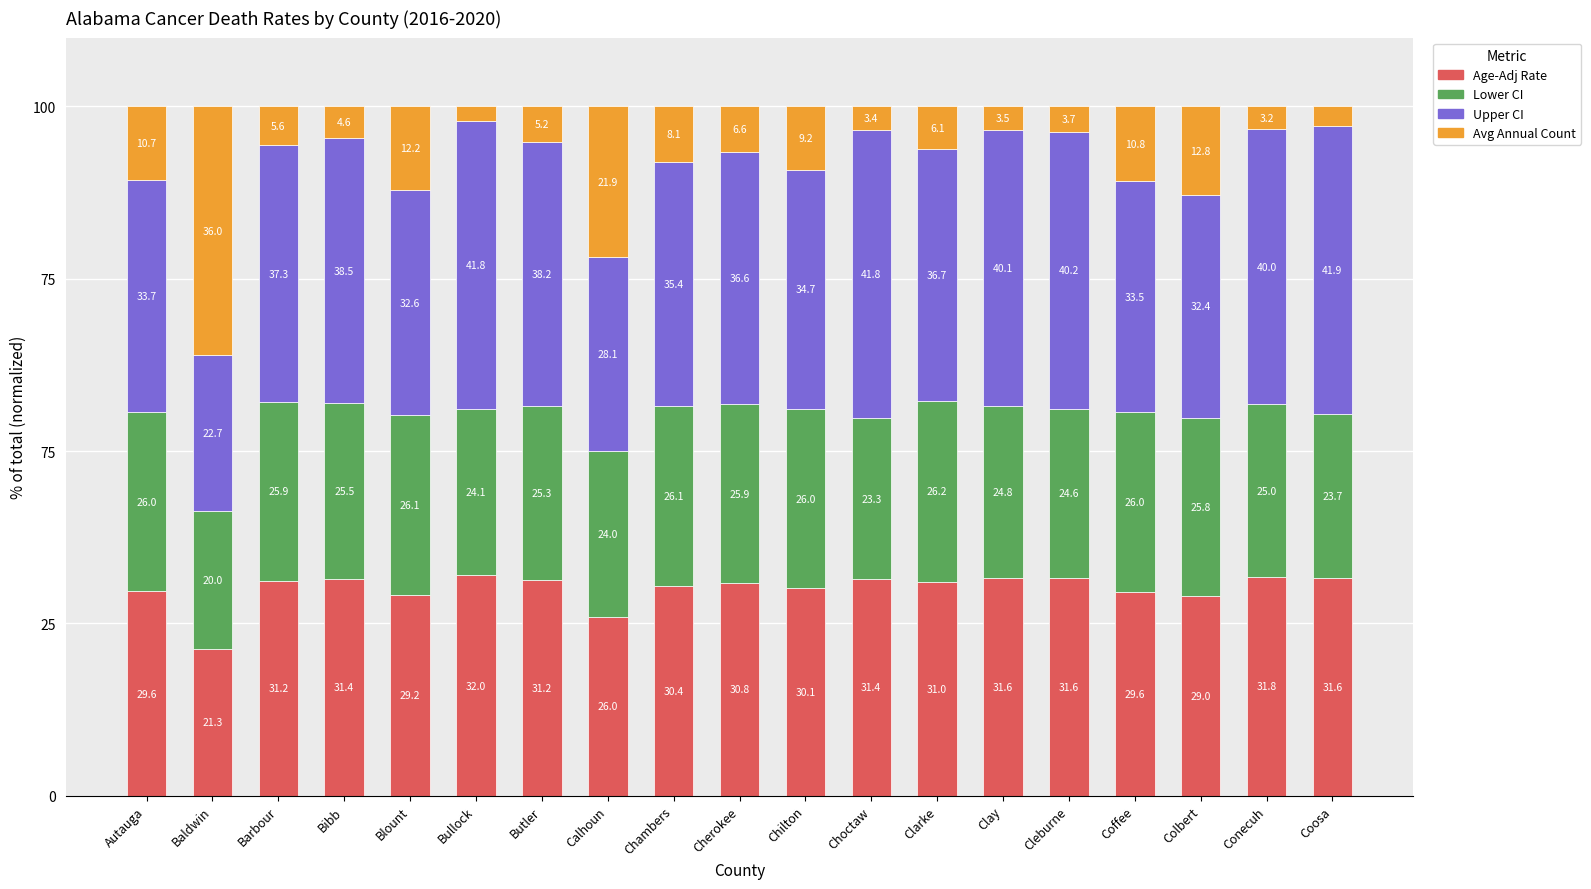

What are all the series names shown in the legend?

Age-Adj Rate, Lower CI, Upper CI, Avg Annual Count